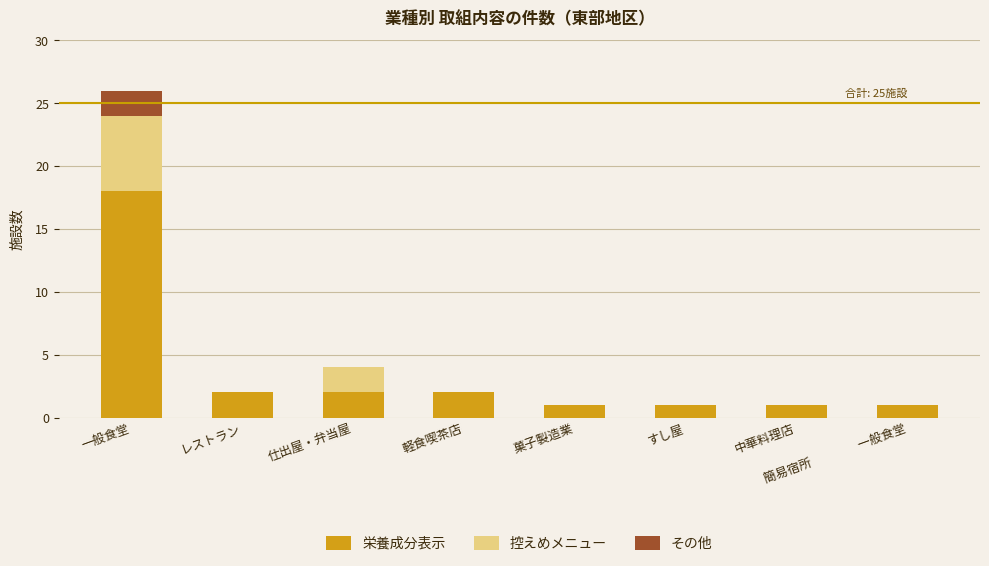

The value of 栄養成分表示 at 簡易宿所　　　　一般食堂 is 1. True or false?

True